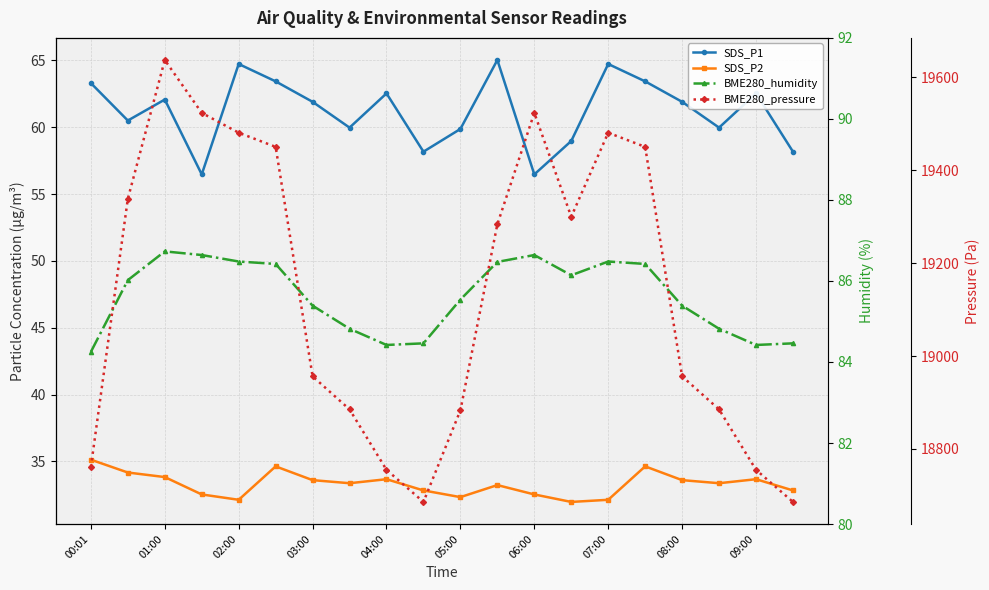

What is the minimum value shown in the chart?

32.0